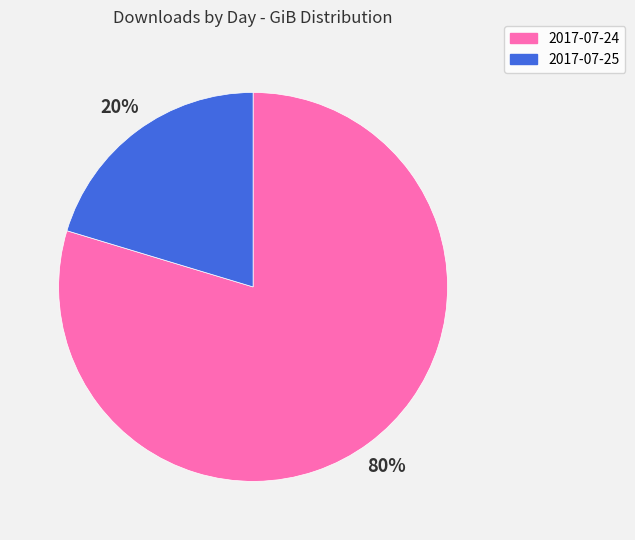

What percentage is the 2017-07-25 slice, to the nearest percent?

20%